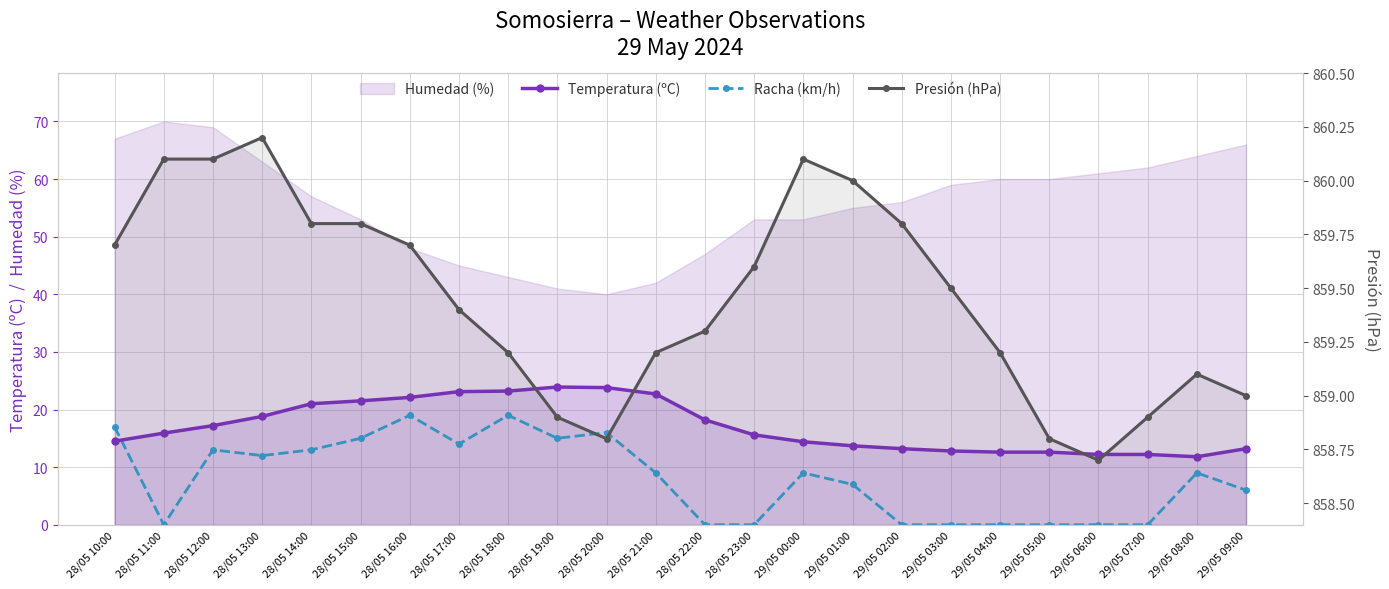

Reading left to right, extract all data points from this chart.

Temperatura (ºC): 28/05 10:00=14.5	28/05 11:00=15.9	28/05 12:00=17.2	28/05 13:00=18.8	28/05 14:00=21.0	28/05 15:00=21.5	28/05 16:00=22.1	28/05 17:00=23.1	28/05 18:00=23.2	28/05 19:00=23.9	28/05 20:00=23.8	28/05 21:00=22.7	28/05 22:00=18.2	28/05 23:00=15.6	29/05 00:00=14.4	29/05 01:00=13.7	29/05 02:00=13.2	29/05 03:00=12.8	29/05 04:00=12.6	29/05 05:00=12.6	29/05 06:00=12.2	29/05 07:00=12.2	29/05 08:00=11.8	29/05 09:00=13.2
Racha (km/h): 28/05 10:00=17.0	28/05 11:00=0.0	28/05 12:00=13.0	28/05 13:00=12.0	28/05 14:00=13.0	28/05 15:00=15.0	28/05 16:00=19.0	28/05 17:00=14.0	28/05 18:00=19.0	28/05 19:00=15.0	28/05 20:00=16.0	28/05 21:00=9.0	28/05 22:00=0.0	28/05 23:00=0.0	29/05 00:00=9.0	29/05 01:00=7.0	29/05 02:00=0.0	29/05 03:00=0.0	29/05 04:00=0.0	29/05 05:00=0.0	29/05 06:00=0.0	29/05 07:00=0.0	29/05 08:00=9.0	29/05 09:00=6.0
Presión (hPa): 28/05 10:00=859.7	28/05 11:00=860.1	28/05 12:00=860.1	28/05 13:00=860.2	28/05 14:00=859.8	28/05 15:00=859.8	28/05 16:00=859.7	28/05 17:00=859.4	28/05 18:00=859.2	28/05 19:00=858.9	28/05 20:00=858.8	28/05 21:00=859.2	28/05 22:00=859.3	28/05 23:00=859.6	29/05 00:00=860.1	29/05 01:00=860.0	29/05 02:00=859.8	29/05 03:00=859.5	29/05 04:00=859.2	29/05 05:00=858.8	29/05 06:00=858.7	29/05 07:00=858.9	29/05 08:00=859.1	29/05 09:00=859.0